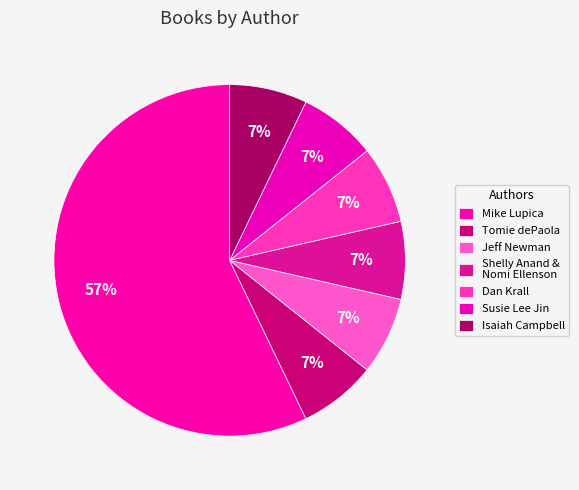

How many slices are in this pie chart?

7